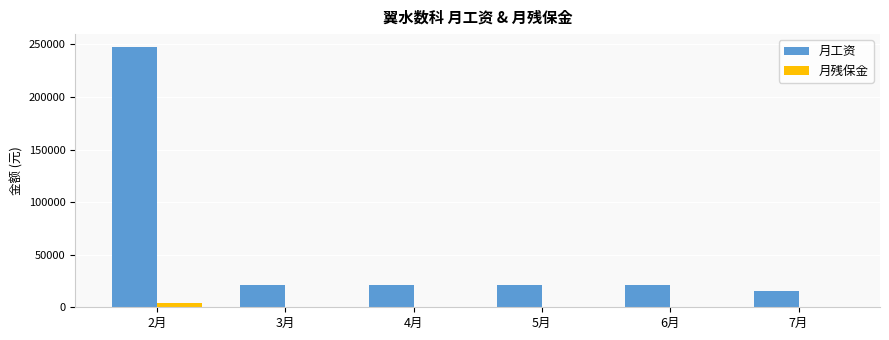

What is the sum of all 月工资 values?

345887.8